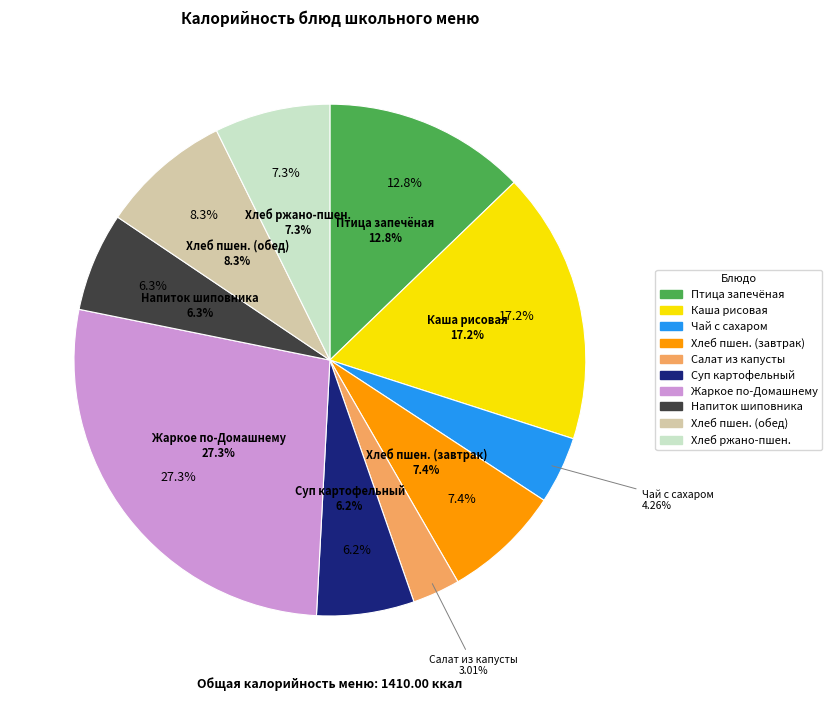

Is there a majority slice in this chart?

No